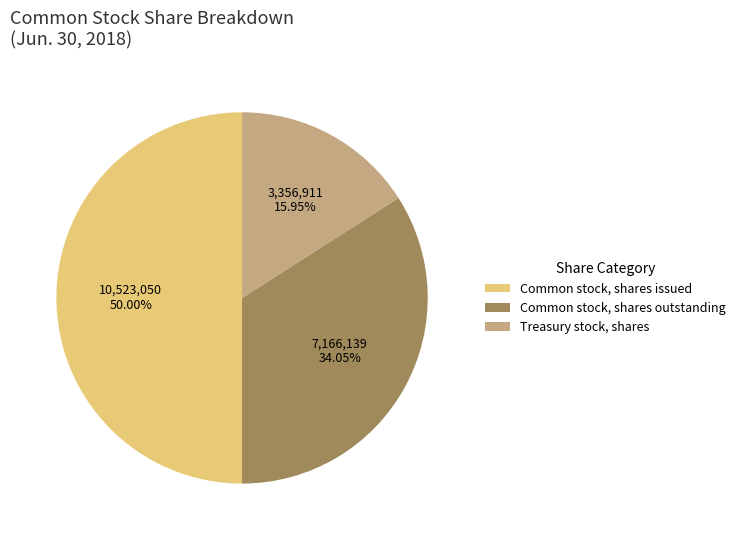

To the nearest percent, what portion does Treasury stock, shares represent?

16%